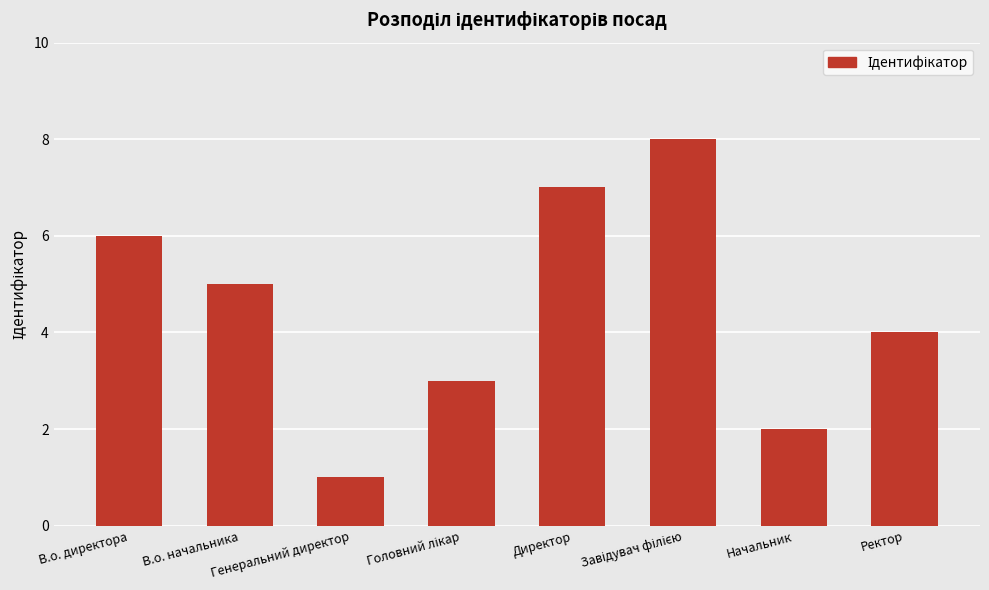

What is the value of the 5th bar from the left?

7